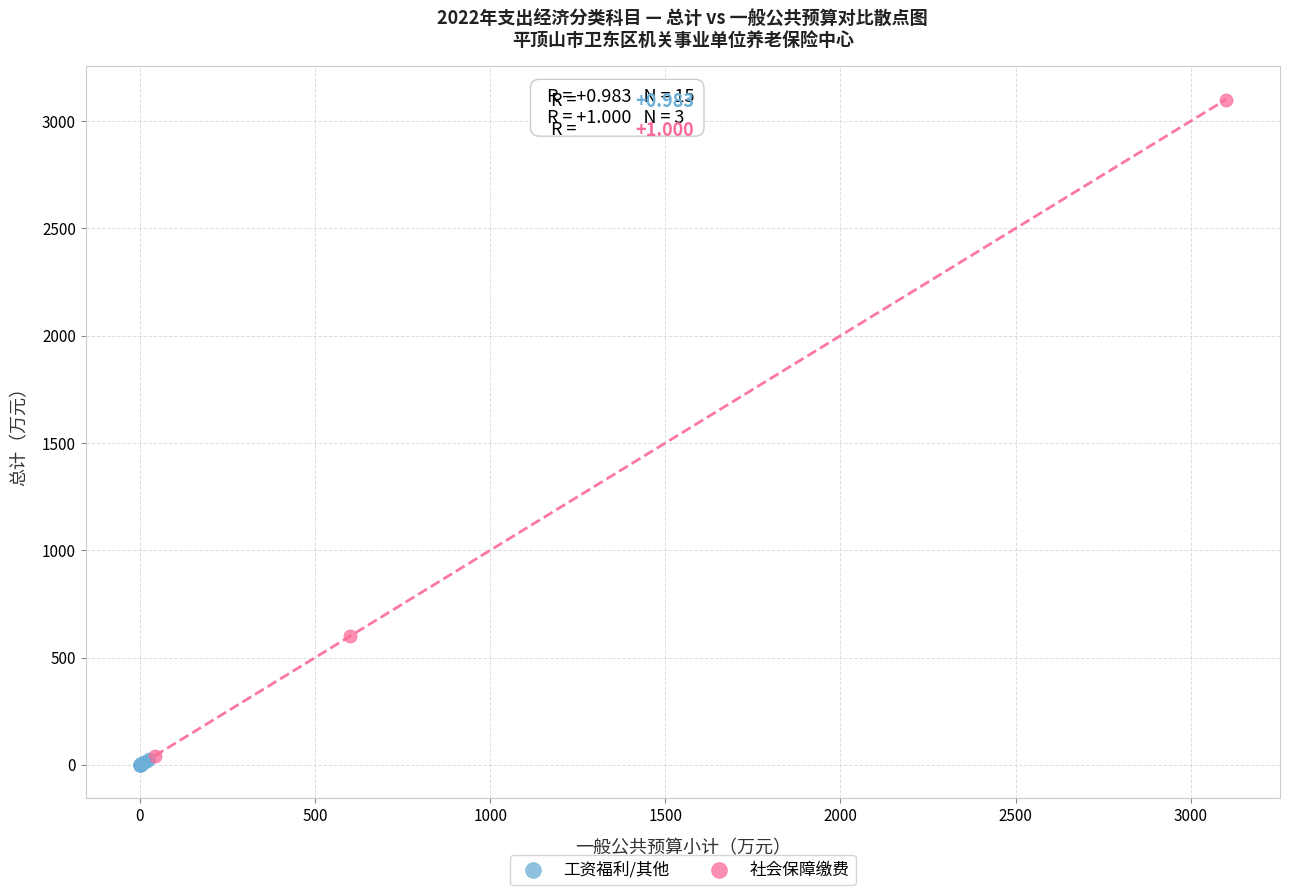

Which series reaches the maximum Y coordinate?

社会保障缴费